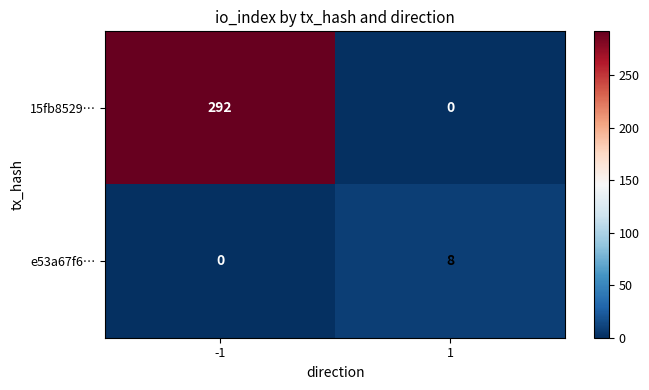

What is the sum of the e53a67f6… values at 1 and -1?

8